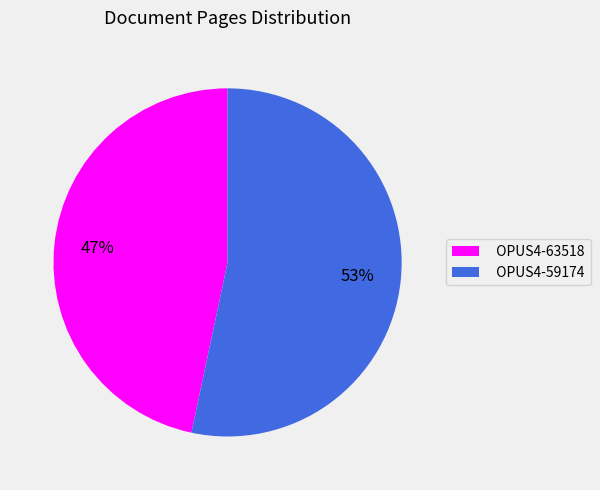

Rank the categories by value from lowest to highest.

OPUS4-63518, OPUS4-59174